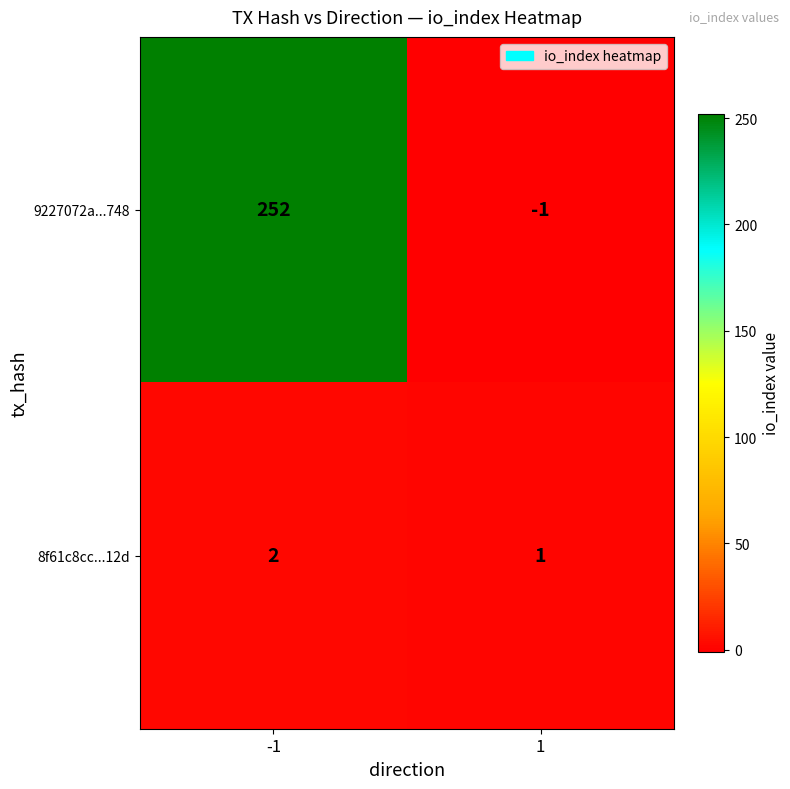

What is the sum of all 8f61c8cc...12d values?

3